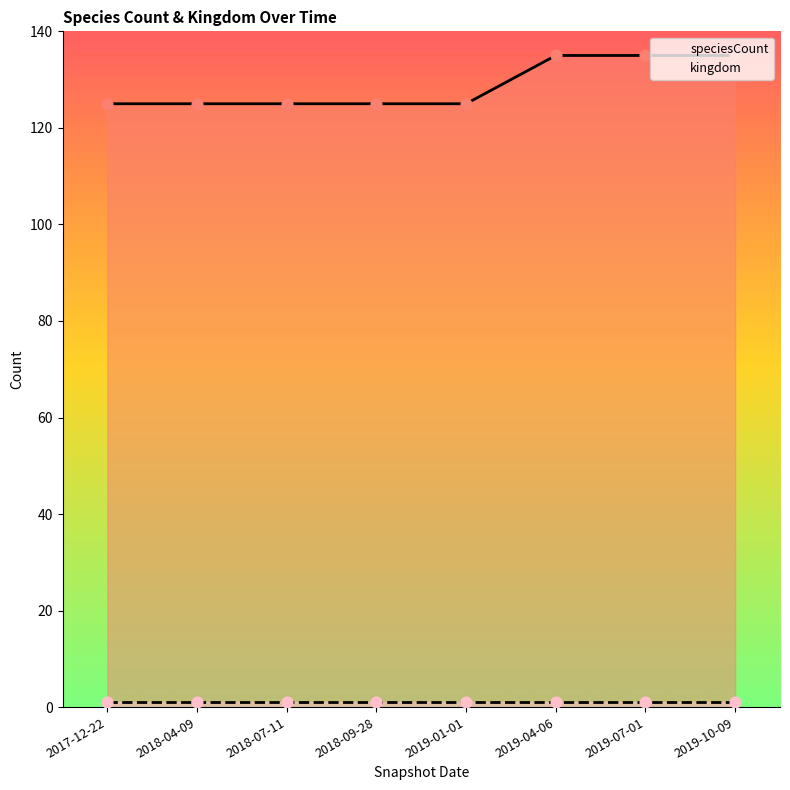

Which series reaches the maximum Y coordinate?

speciesCount